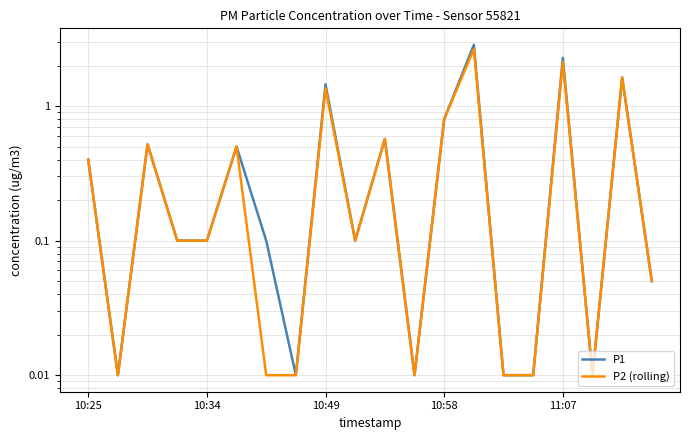

Which series has the largest total across all categories?

P1